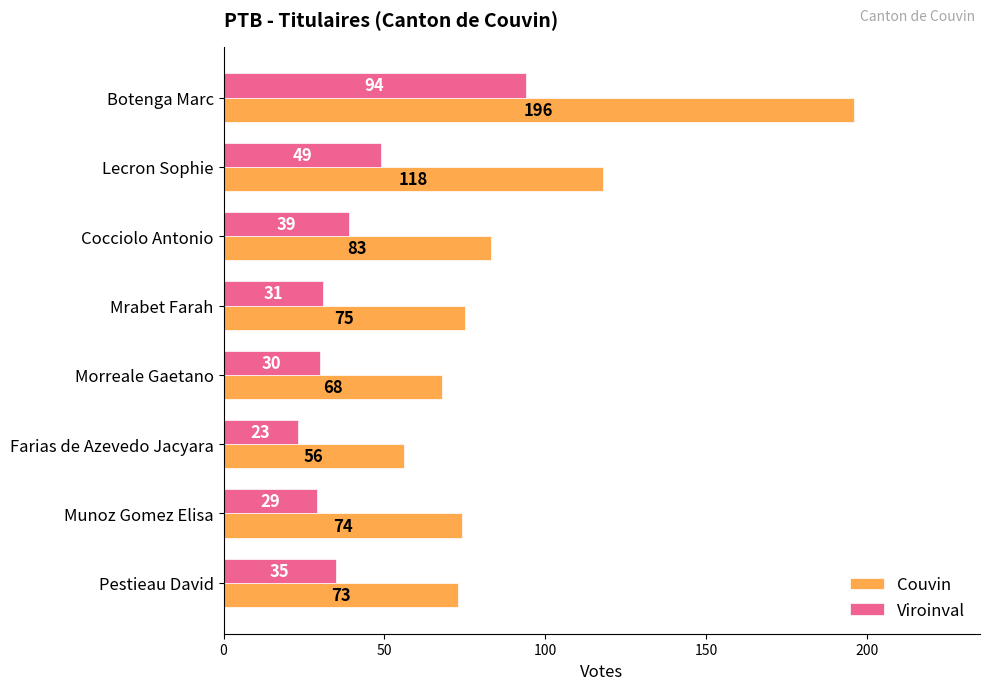

What are all the series names shown in the legend?

Couvin, Viroinval